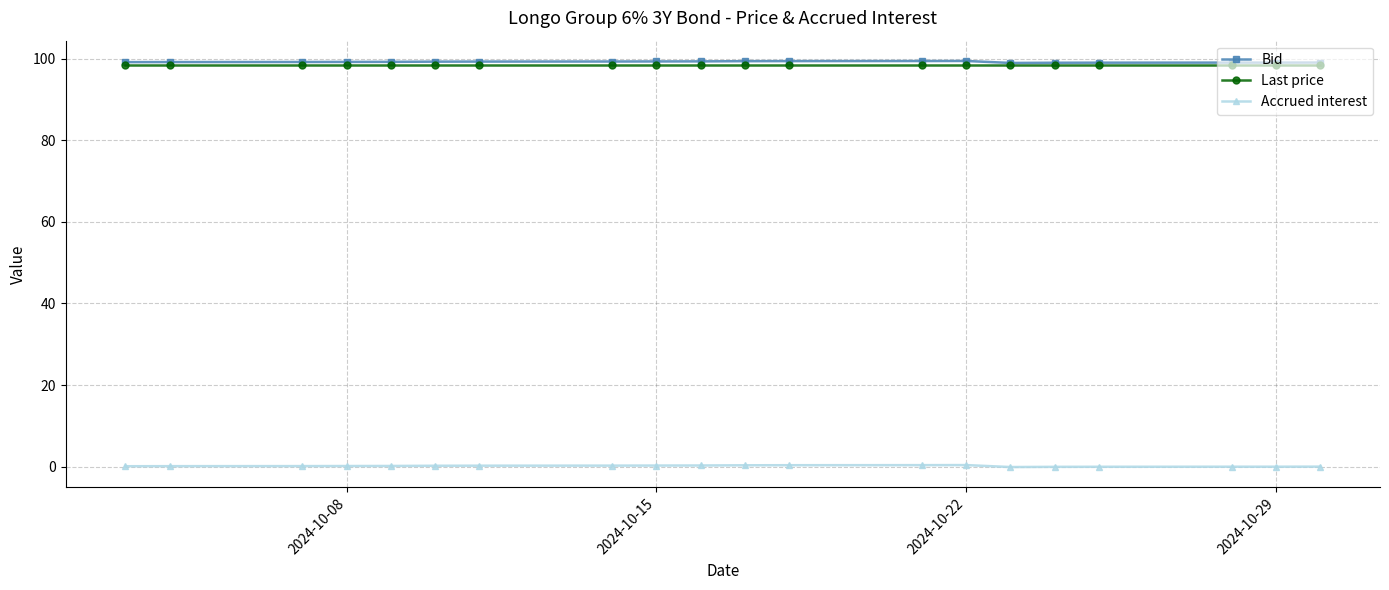

What is the value of the Last price point at the 5th from the left?

98.5